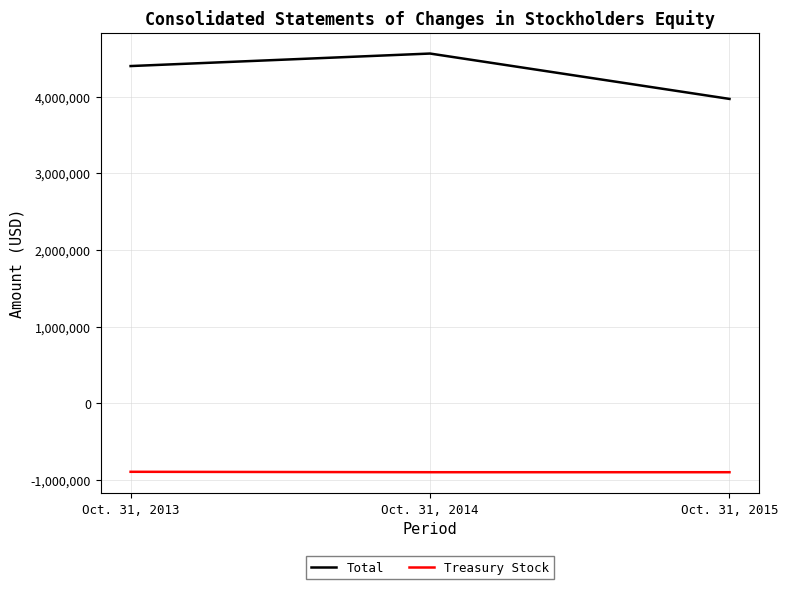

What is the approximate value of Total at Oct. 31, 2015, to the nearest 50?

3970000